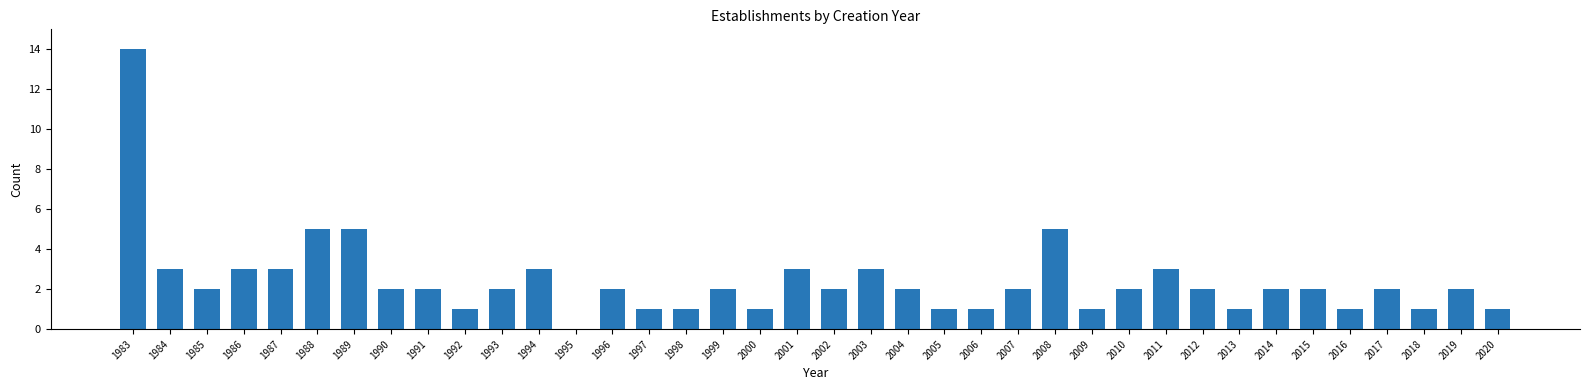

The value at 2006 is 1. True or false?

True